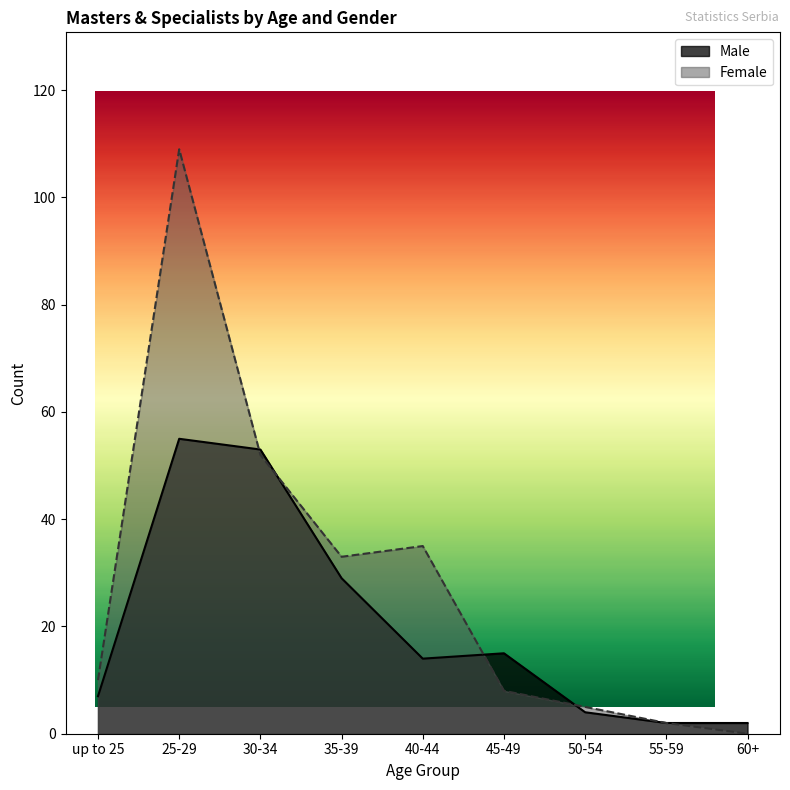

What is the spread (max minus min) of values at 60+?

2